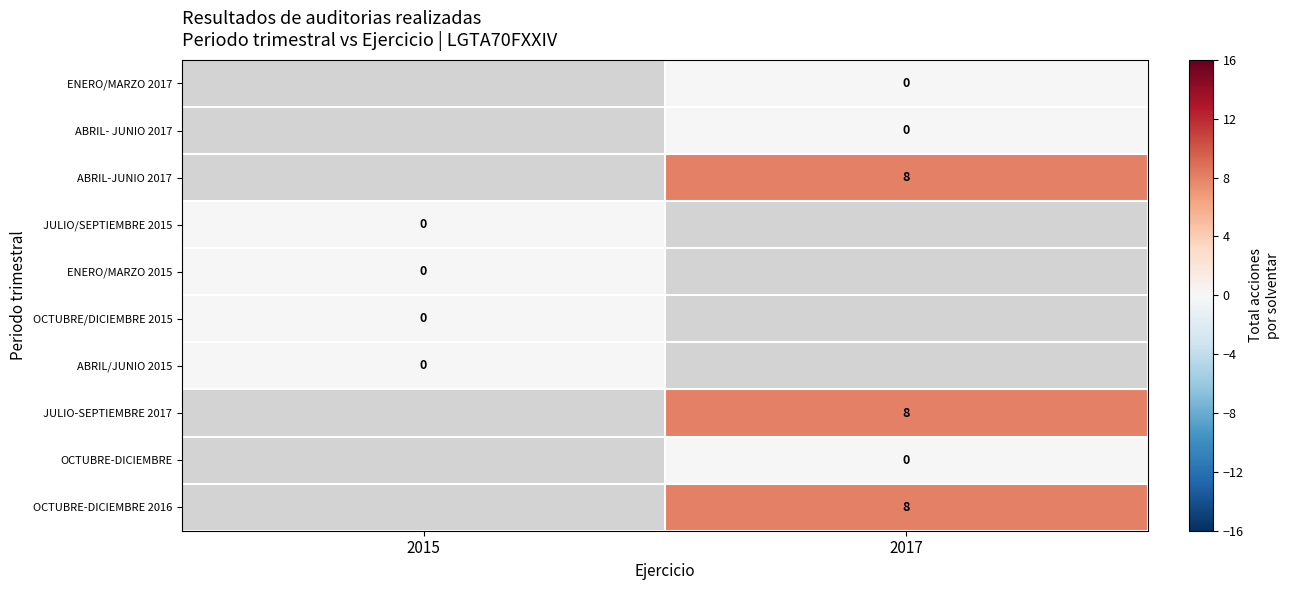

Is it true that JULIO-SEPTIEMBRE 2017 equals 3 at 2017?

False